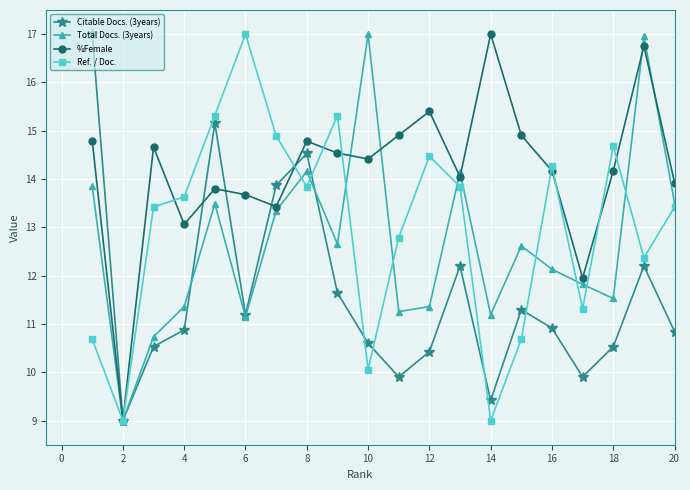

What is the smallest value displayed?

9.0